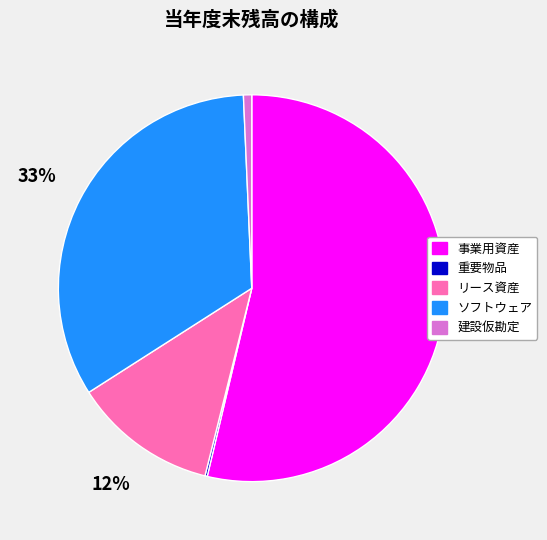

Which category has the biggest portion of the pie?

事業用資産